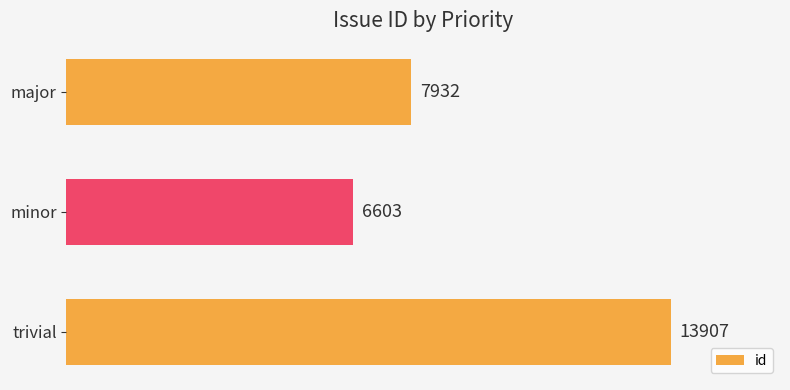

Approximately how many times larger is the value at trivial compared to major?

1.8